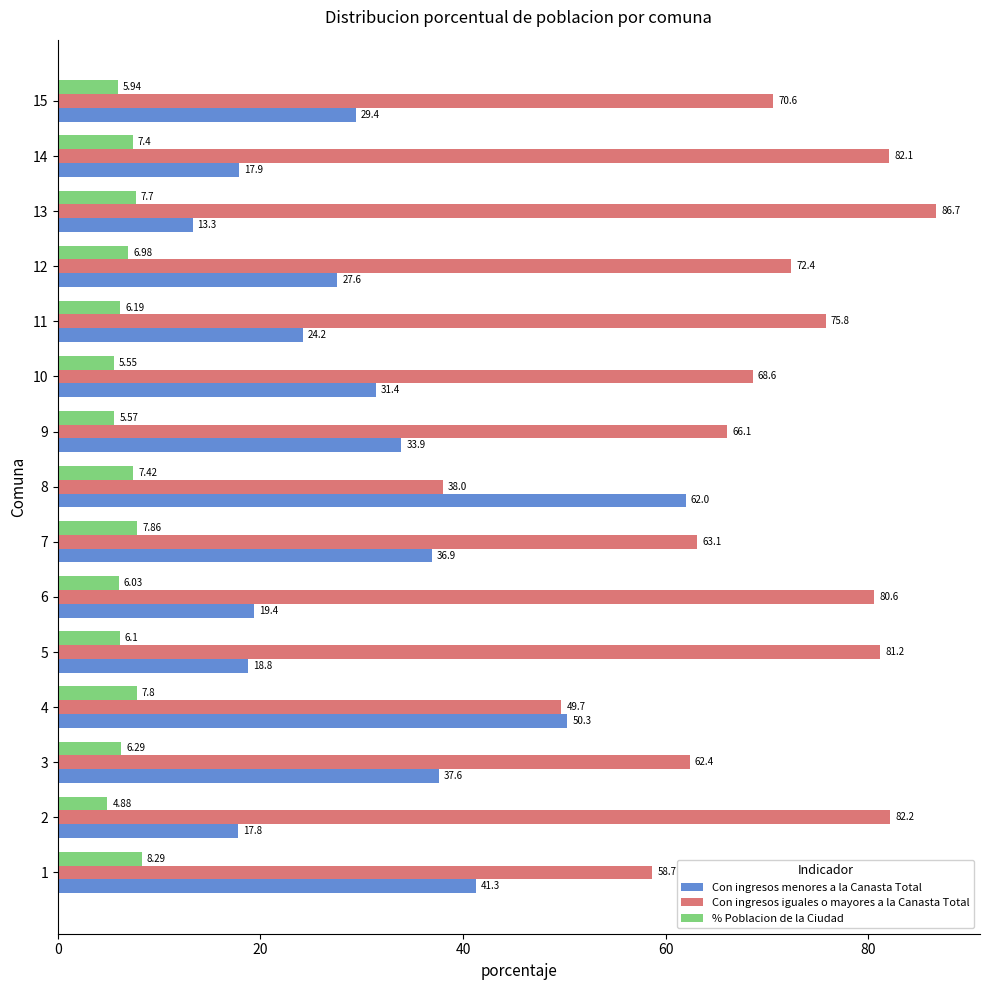

At 7, list the series in order from smallest to largest.

% Poblacion de la Ciudad, Con ingresos menores a la Canasta Total, Con ingresos iguales o mayores a la Canasta Total